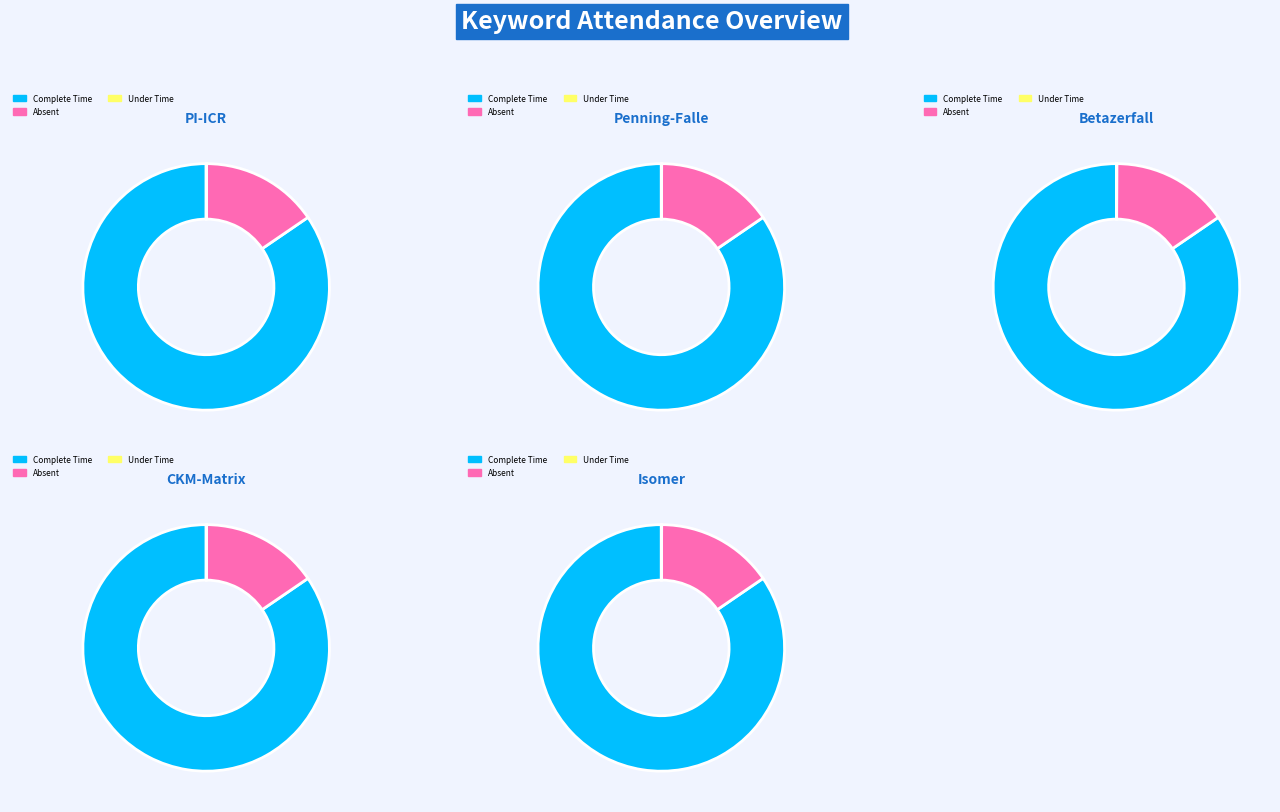

To the nearest percent, what percentage of the pie is Isomer?

20%